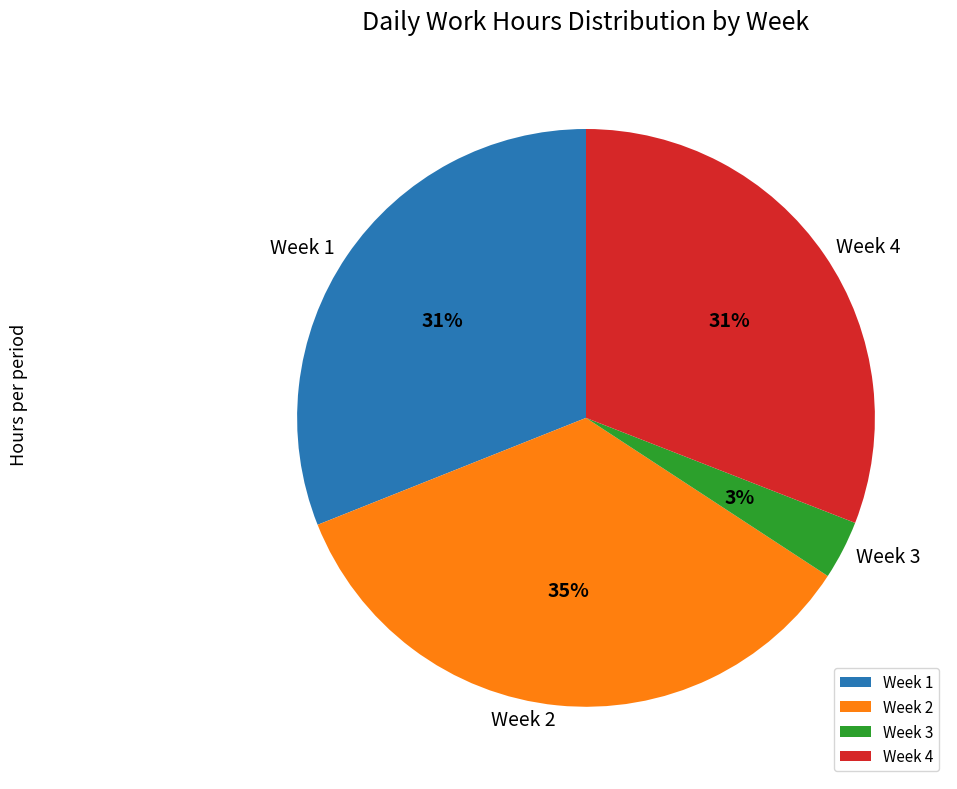

To the nearest percent, what portion does Week 1 represent?

31%